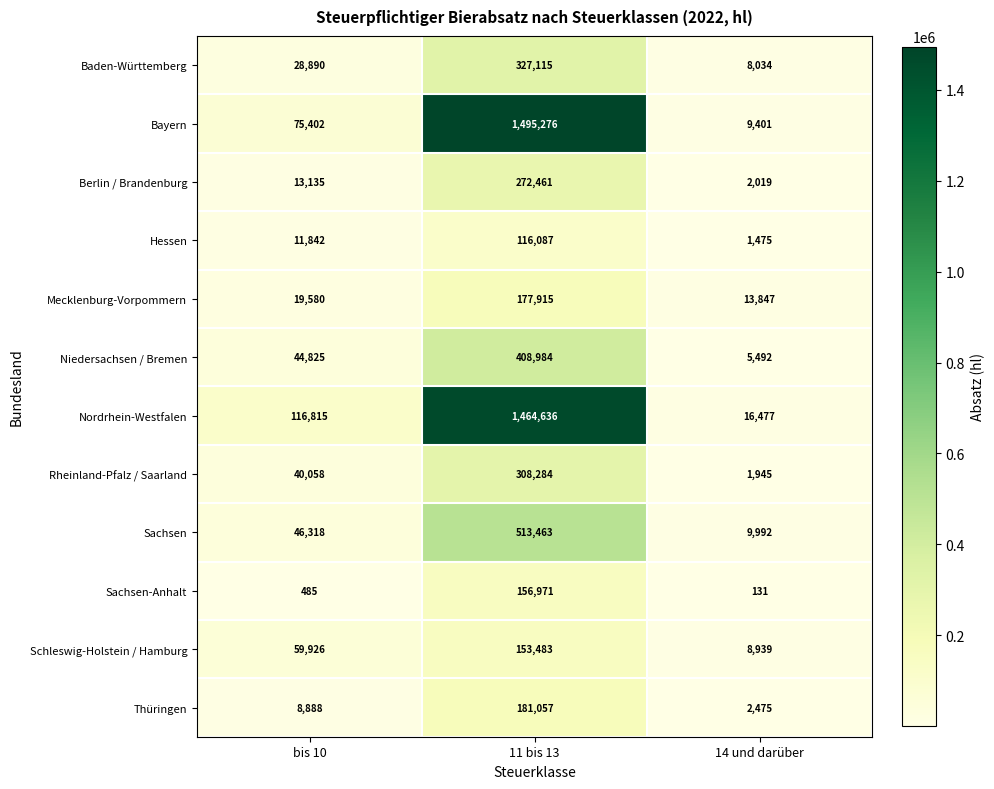

At how many categories does at least one series exceed 311695?

1